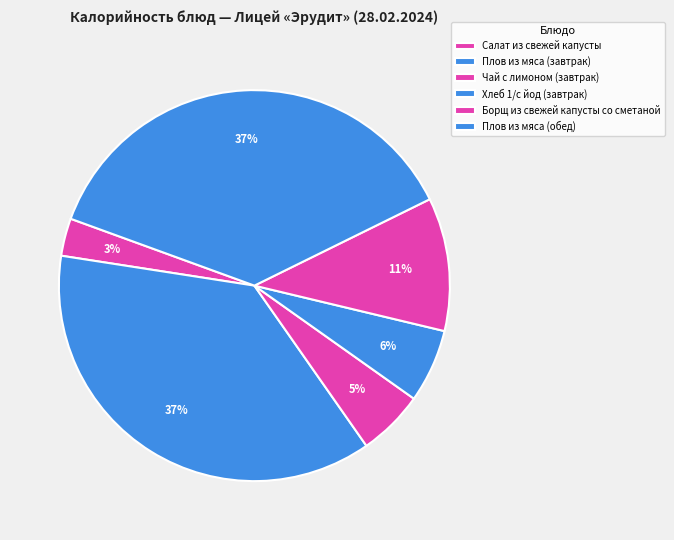

How many segments does this pie chart have?

6